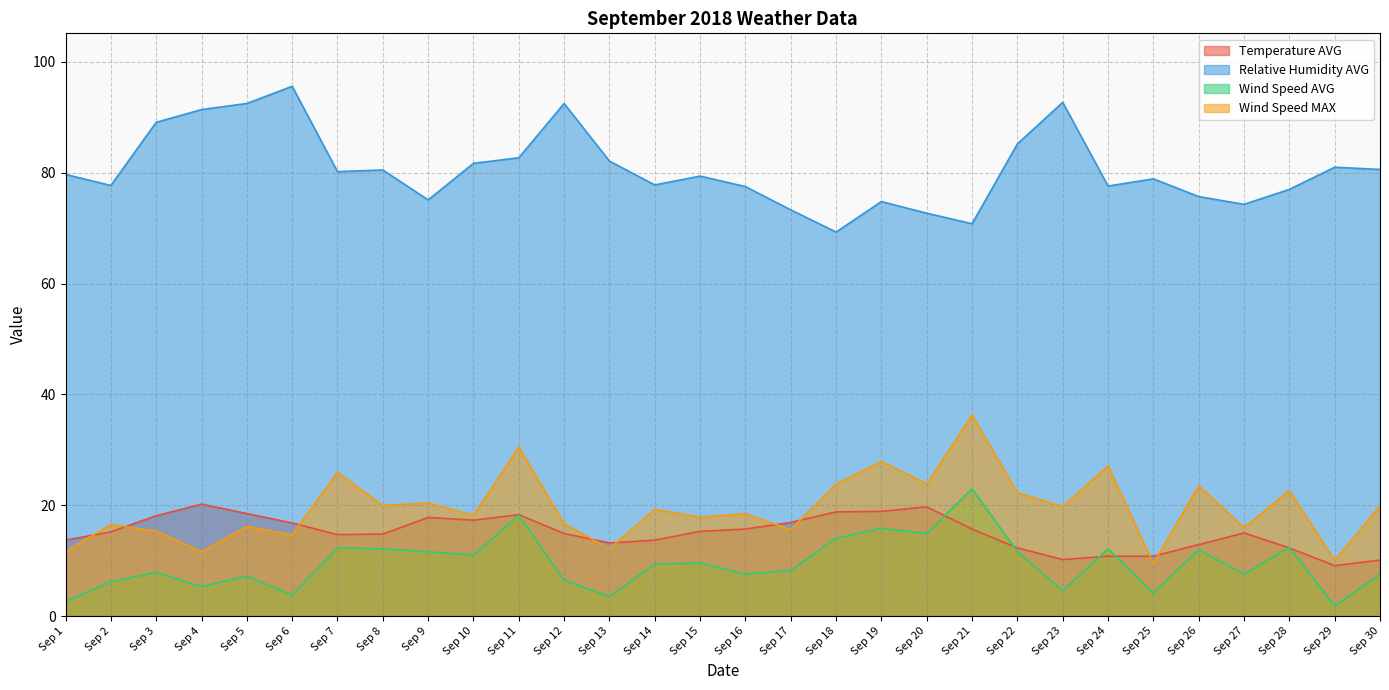

What is the value of the Wind Speed AVG point at the 7th from the left?

12.3